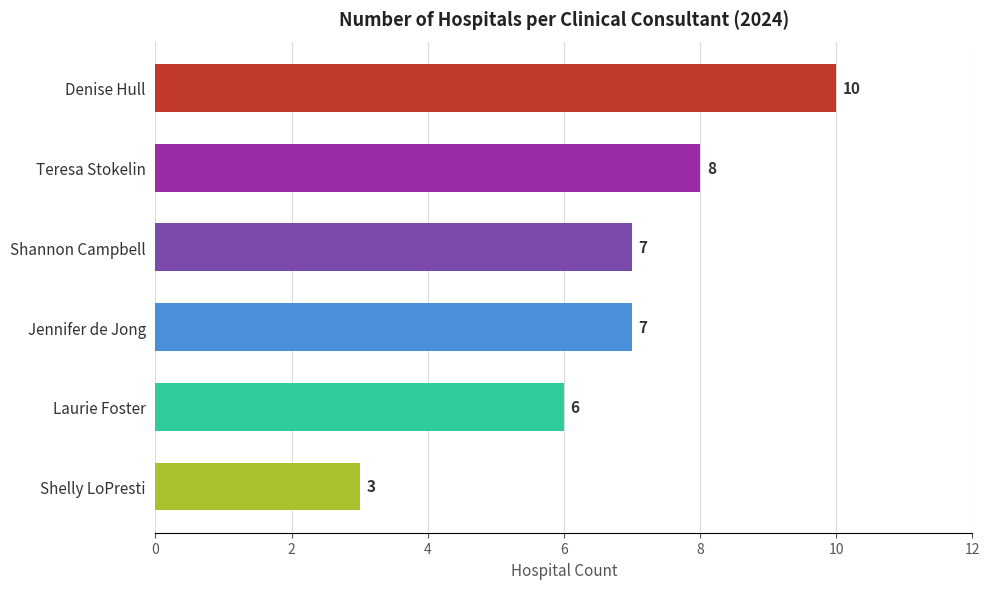

Reading bottom to top, what are all the values shown in this chart?

Shelly LoPresti=3	Laurie Foster=6	Jennifer de Jong=7	Shannon Campbell=7	Teresa Stokelin=8	Denise Hull=10